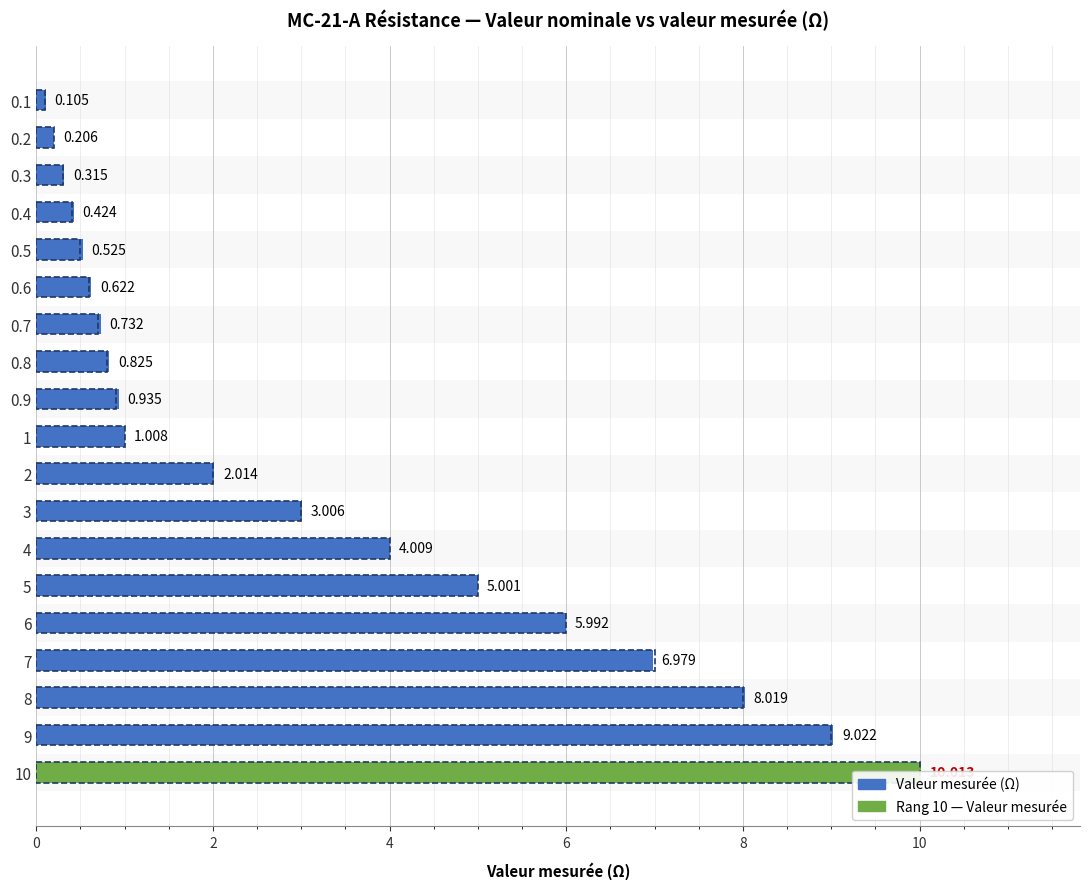

How many data points in Valeur mesurée (Ω) are less than 1?

9